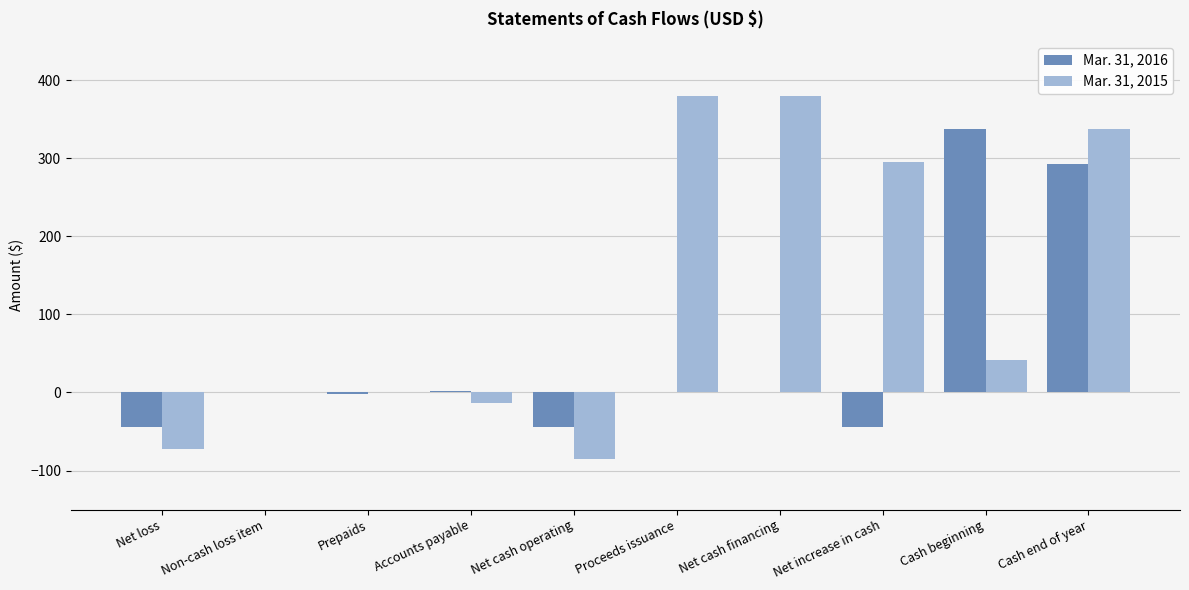

Is the value of Mar. 31, 2015 at Net loss greater than the value of Mar. 31, 2016 at Cash beginning?

No